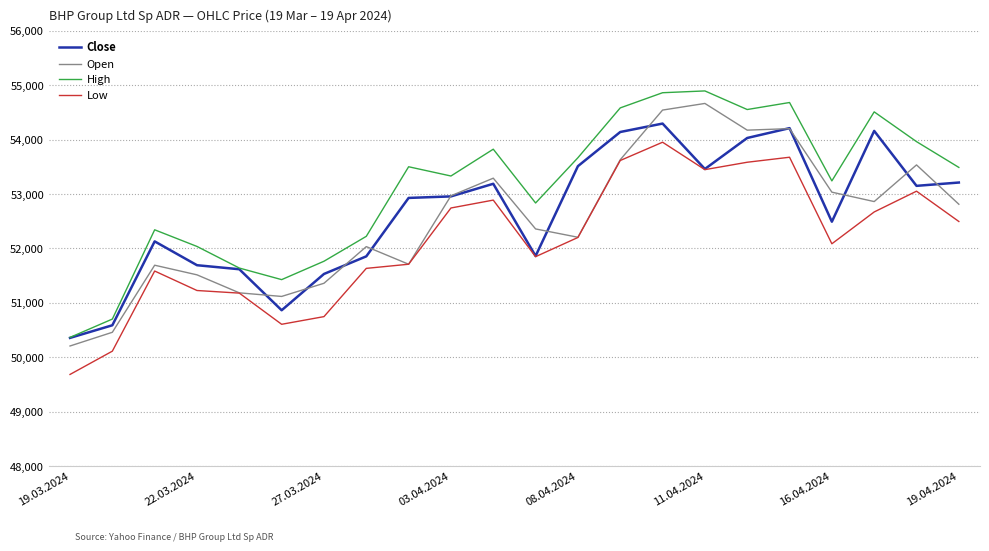

What is the difference between the maximum and second lowest values in the Open series?

4207